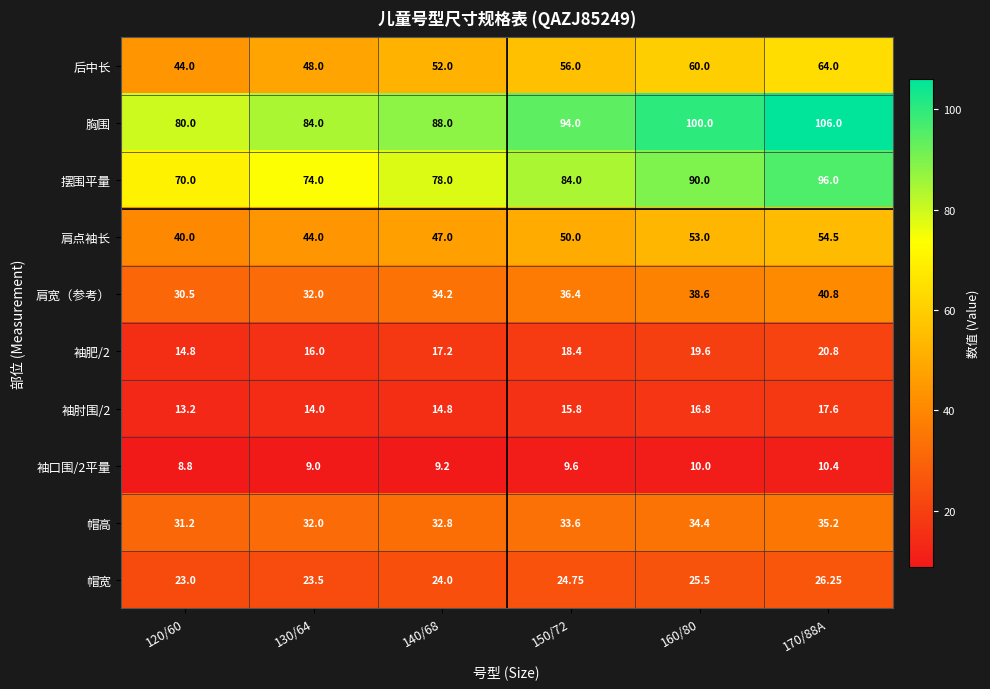

Is the value of 后中长 at 130/64 greater than the value of 帽高 at 150/72?

Yes